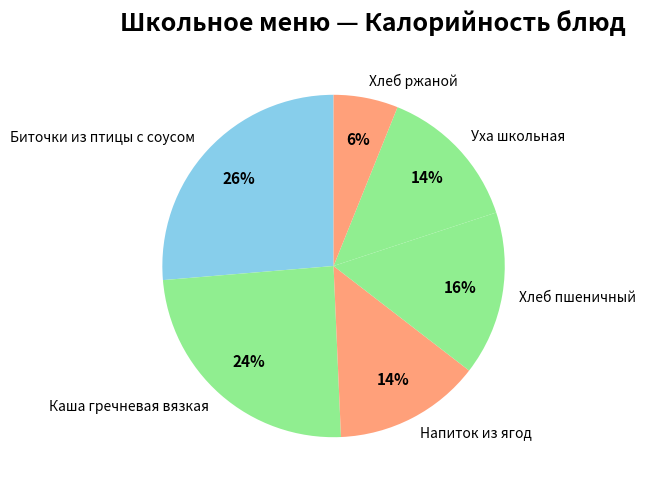

Is the sum of Напиток из ягод and Каша гречневая вязкая greater than half?

No